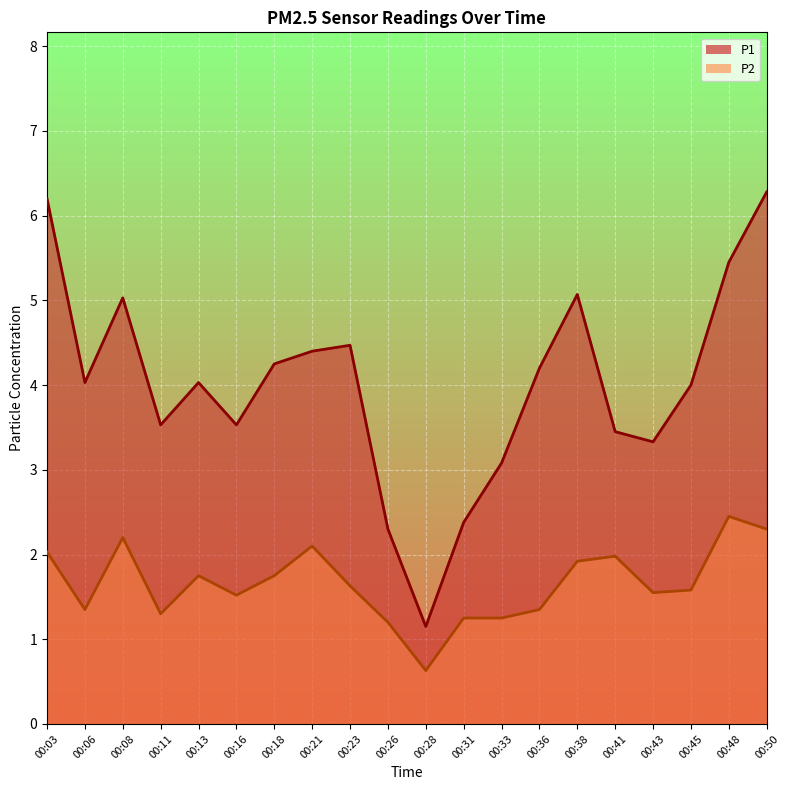

At which label is P1 closest to 3?

00:33